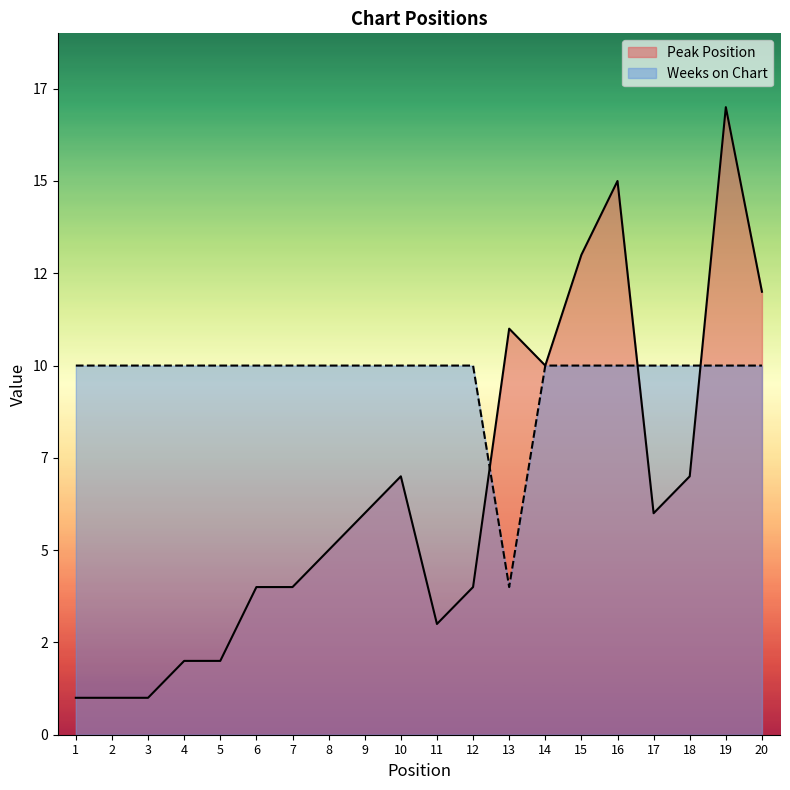

After their last crossing, which series has the higher values: Peak Position or Weeks on Chart?

Peak Position